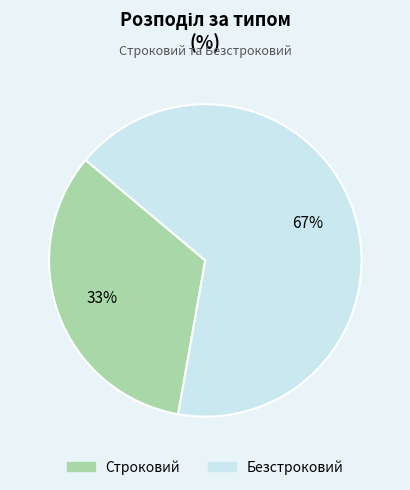

Which slice is the largest?

Безстроковий